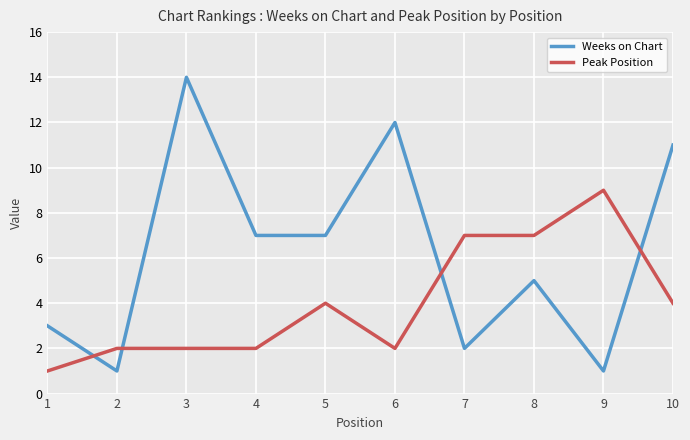

How many categories are shown in the chart?

10